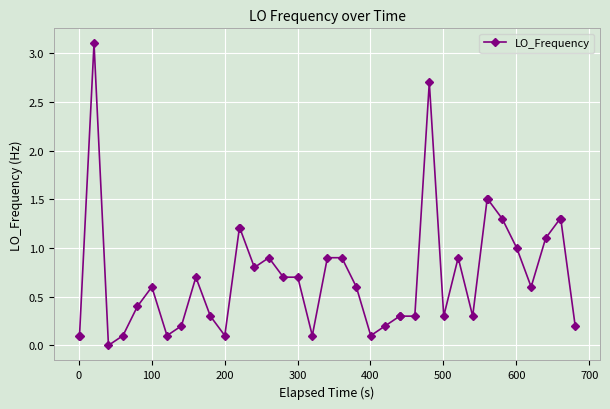

How many data points does each series have?

40